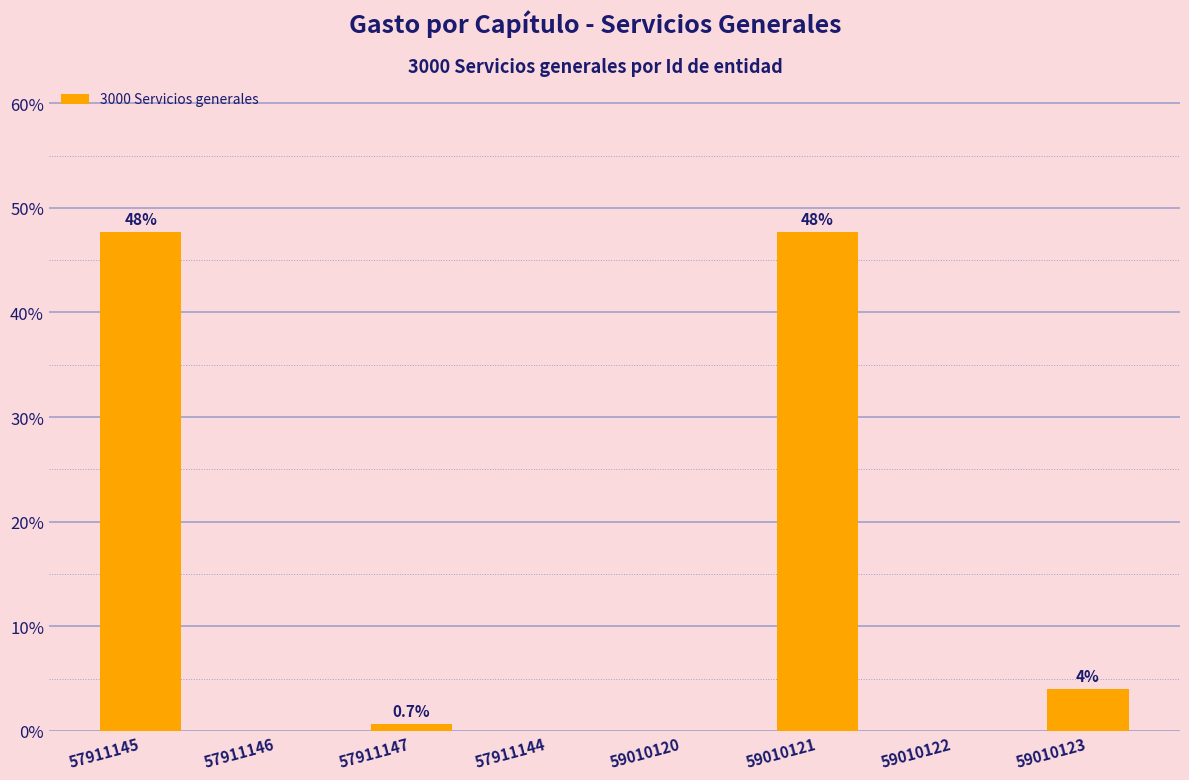

What is the greatest value displayed?

47.7